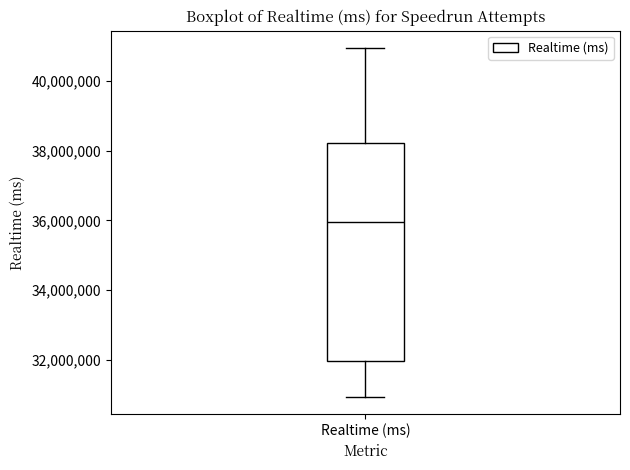

Transcribe this box plot: give where the median line is, the range the box spans, and where the two whiskers end, as read against the y-axis. The values are not printed on the chart, so give them approximately, as read against the axis.

median 36000000, box 32000000 to 38200000, whiskers 31000000 to 41000000